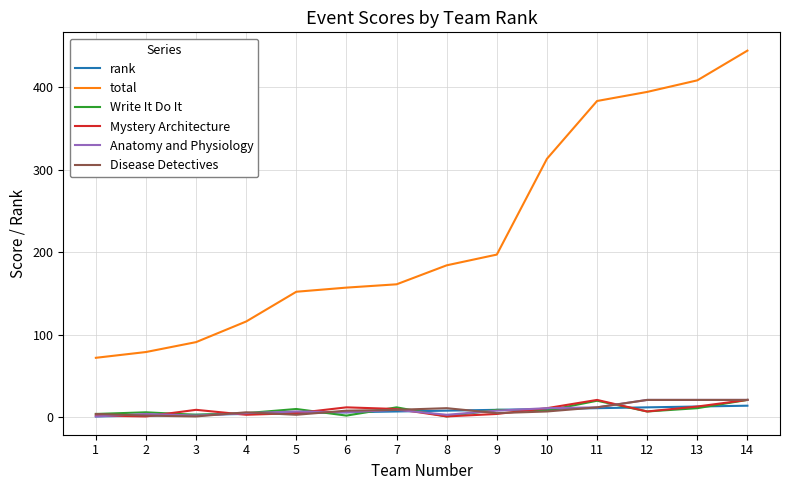

Which series has the largest range (max minus min)?

total